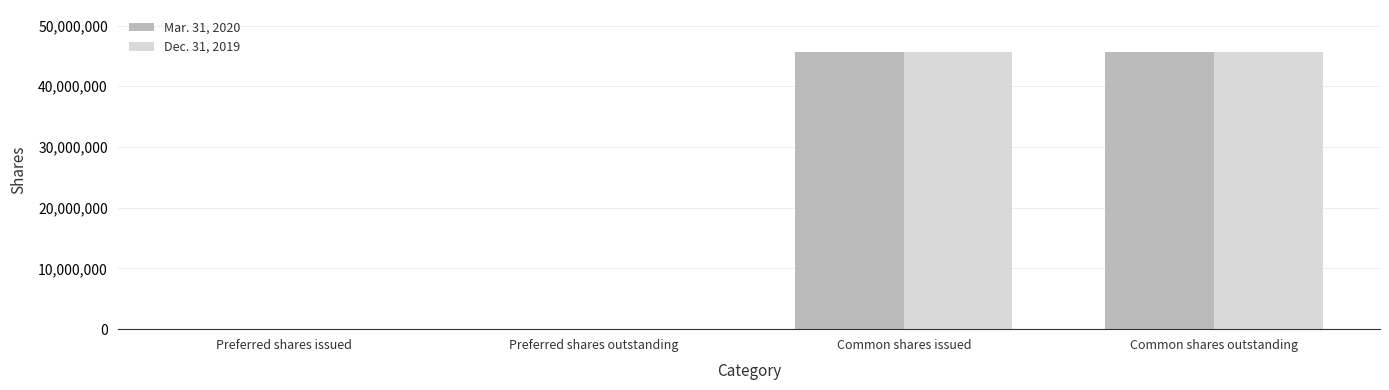

Is the value of Dec. 31, 2019 at Common shares outstanding greater than the value of Mar. 31, 2020 at Preferred shares issued?

Yes